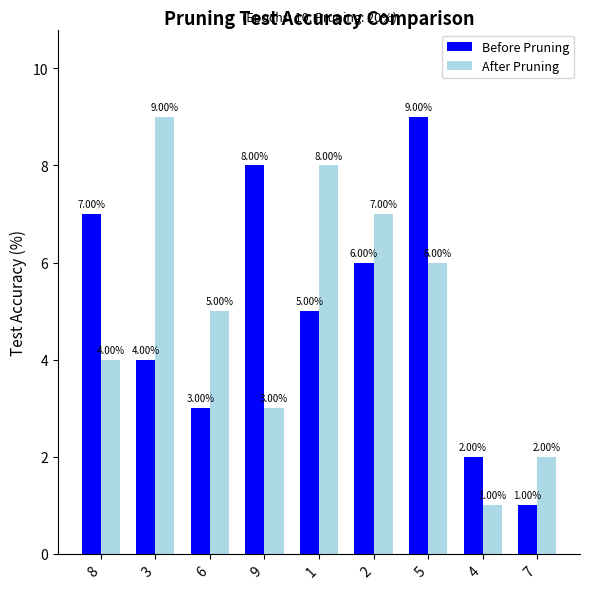

At how many categories does at least one series exceed 4?

7